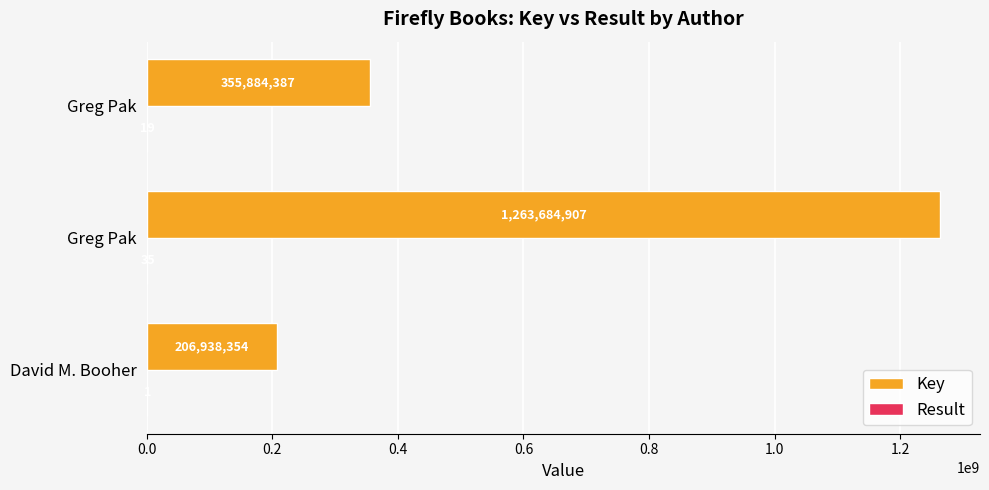

How many categories are shown in the chart?

3